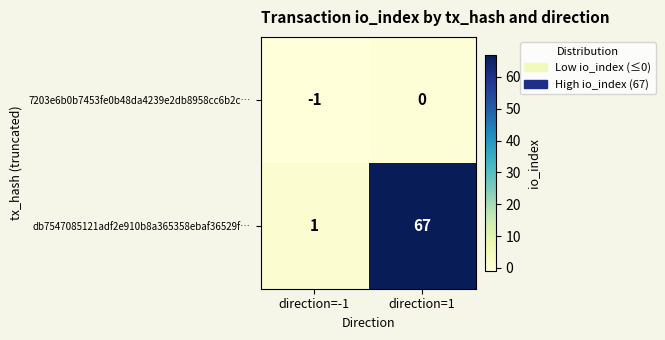

Which series has the largest total across all categories?

db7547085121adf2e910b8a365358ebaf36529f…